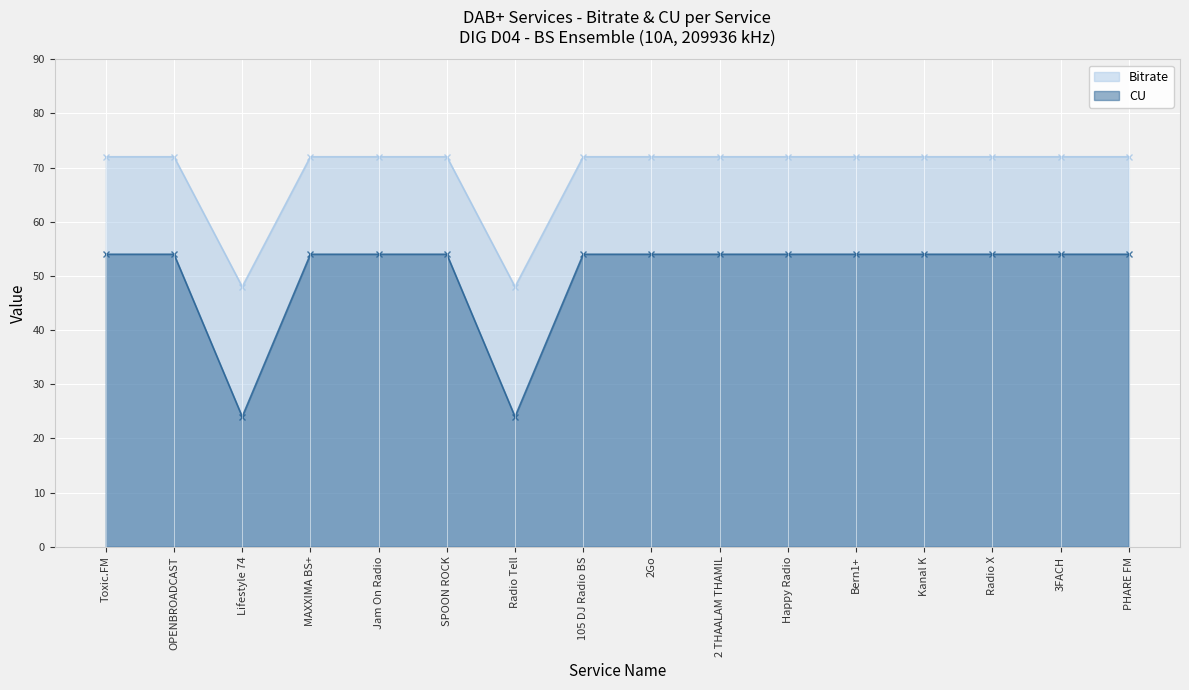

What is the smallest value displayed?

24